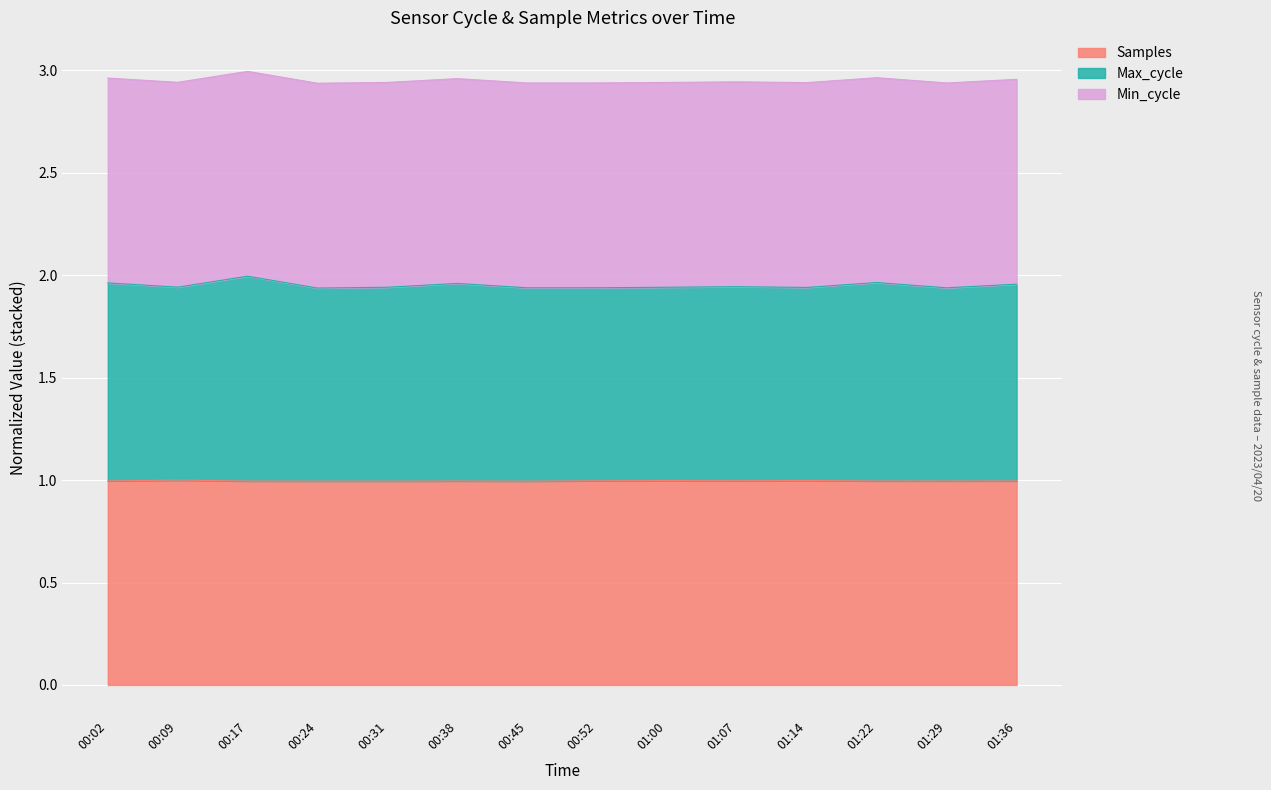

What is the label of the 3rd point from the left?

00:17